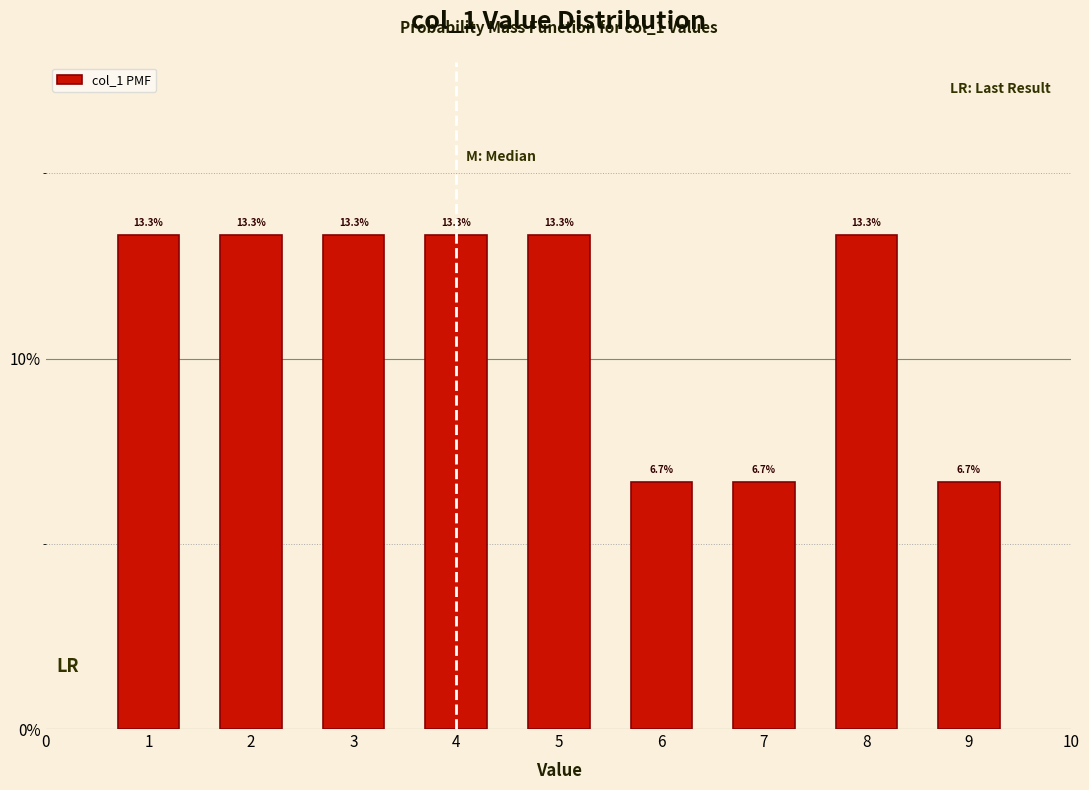

Does the chart contain any negative values?

No